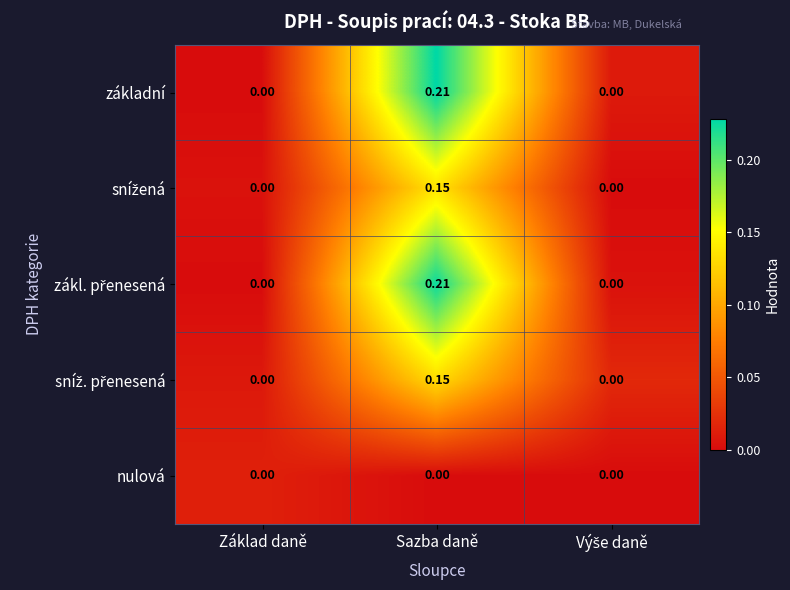

At which category is the sum across all series the highest?

Sazba daně